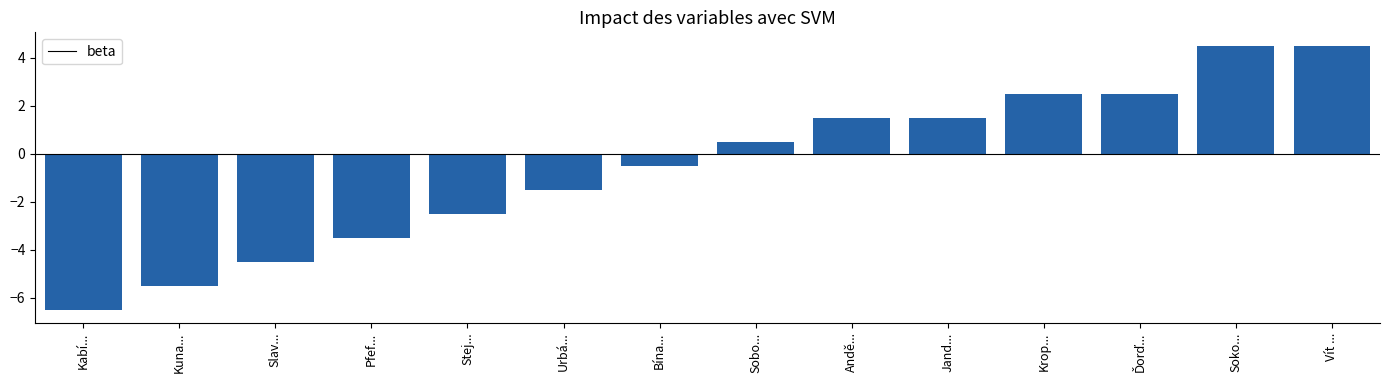

True or false: the data shows -2.6 at Urbá....

False